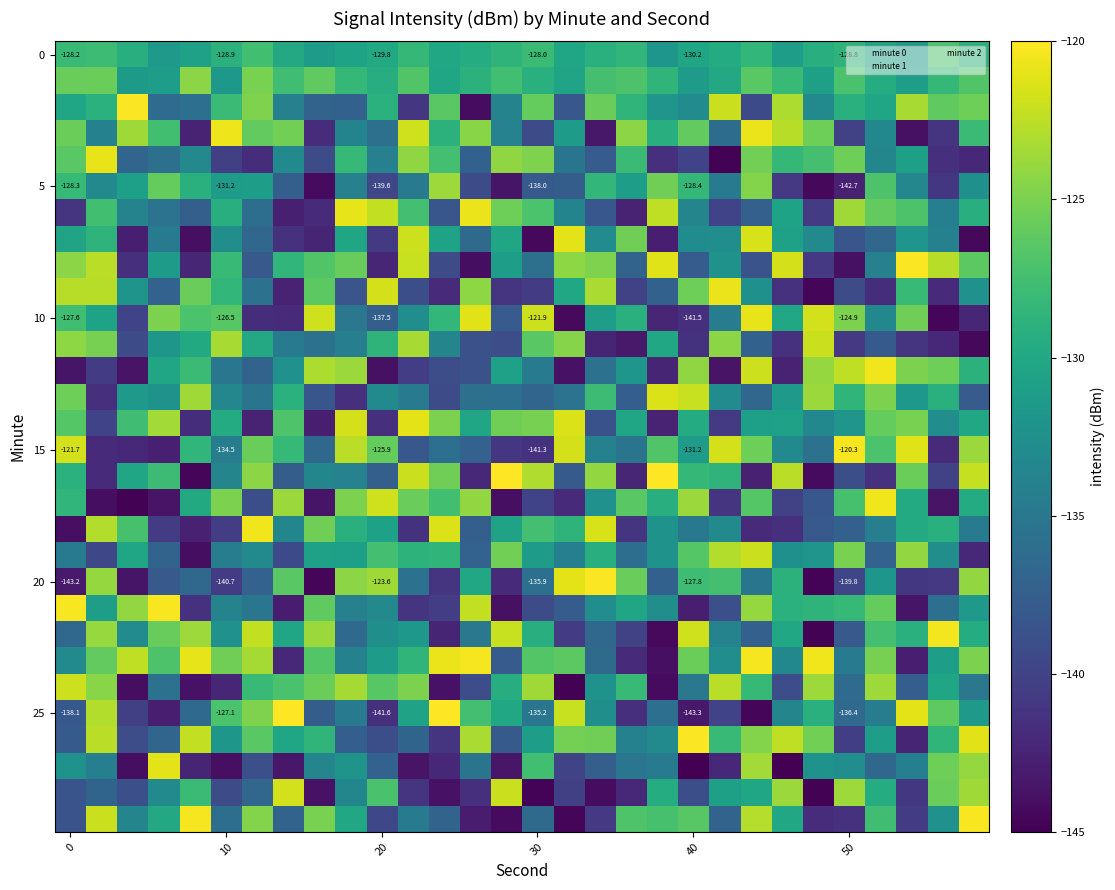

What is the total value across all series at 27?

-3952.9